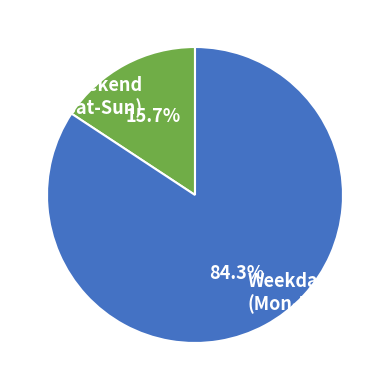

What is the largest slice in the pie chart?

Weekday (Mon-Fri)